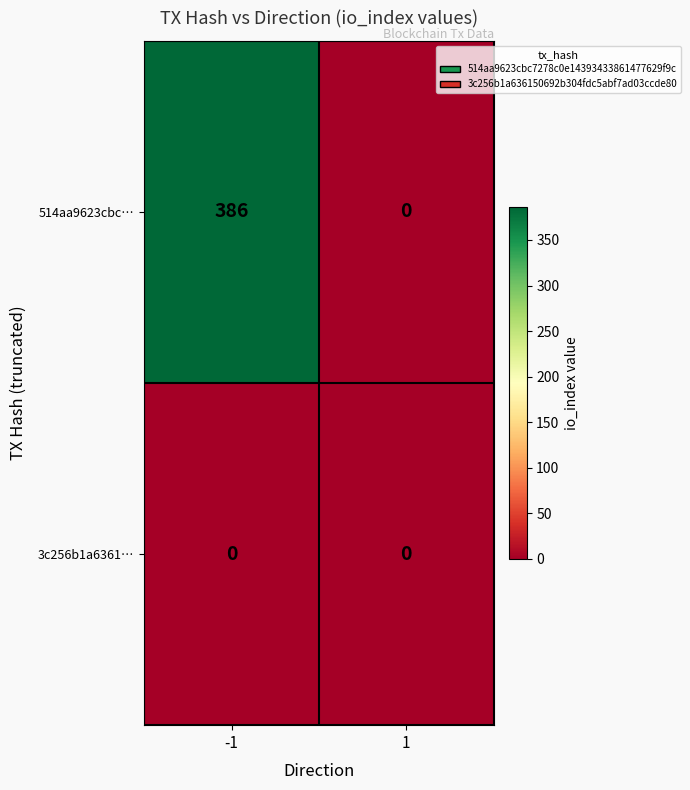

Reading left to right, extract all data points from this chart.

514aa9623cbc…: -1=386	1=0
3c256b1a6361…: -1=0	1=0